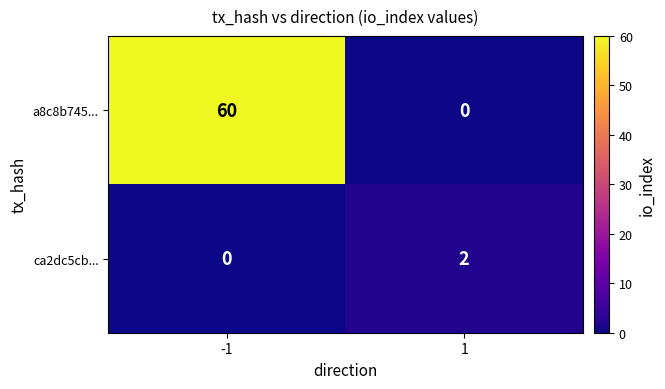

Which series changed the most between -1 and 1?

a8c8b745...